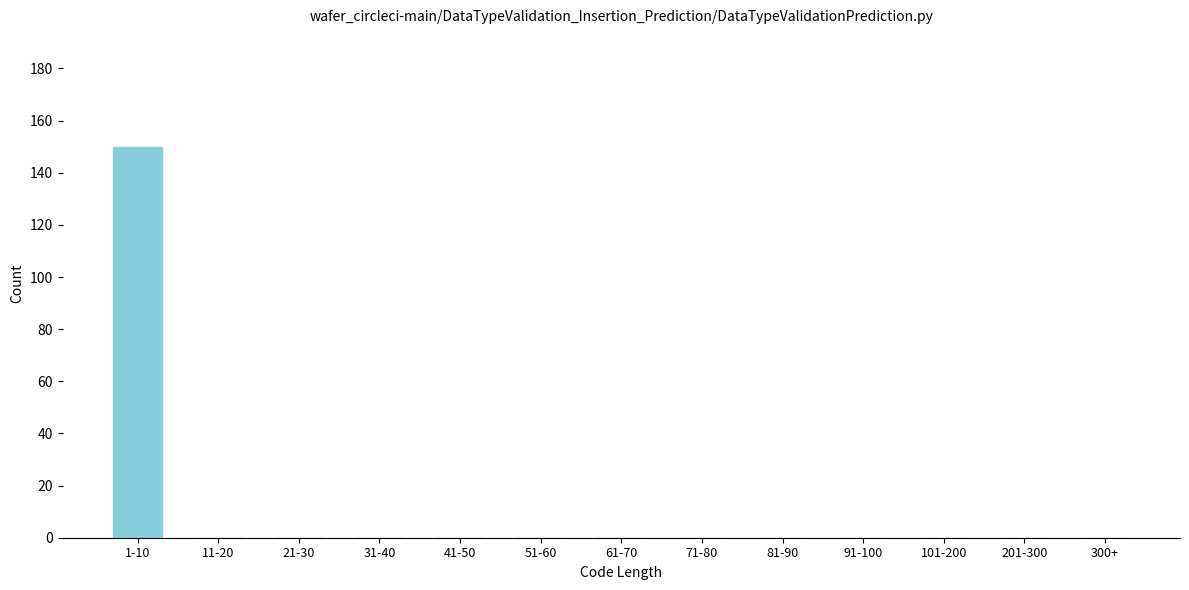

Reading left to right, list all the values displayed in this chart.

1-10=150	11-20=0	21-30=0	31-40=0	41-50=0	51-60=0	61-70=0	71-80=0	81-90=0	91-100=0	101-200=0	201-300=0	300+=0